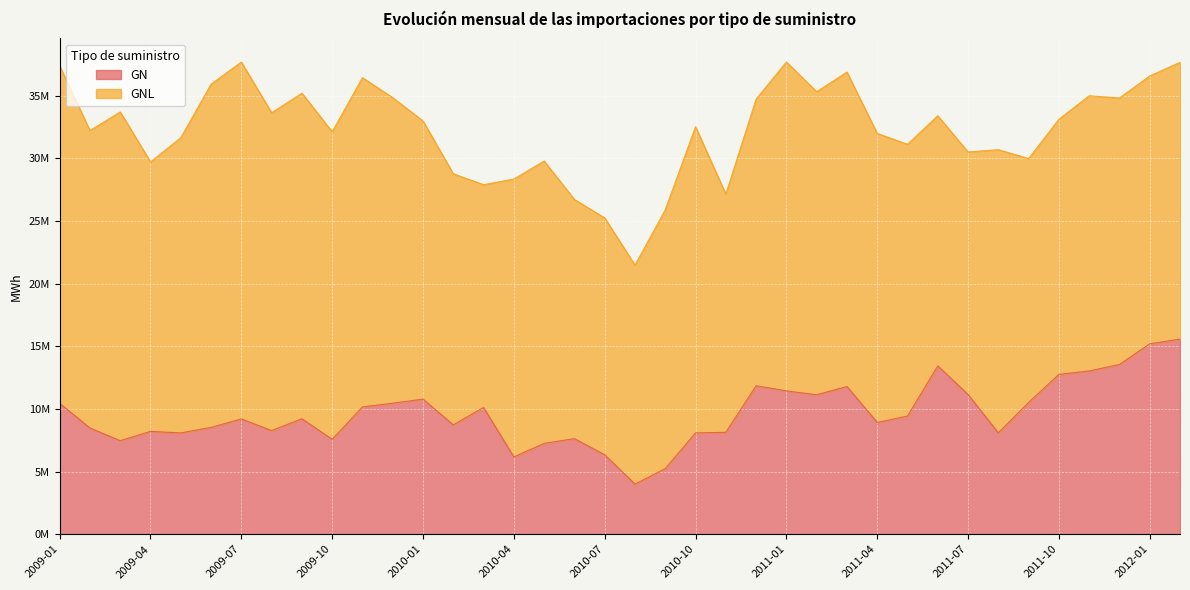

Which category has the highest value across all series?

2012-02